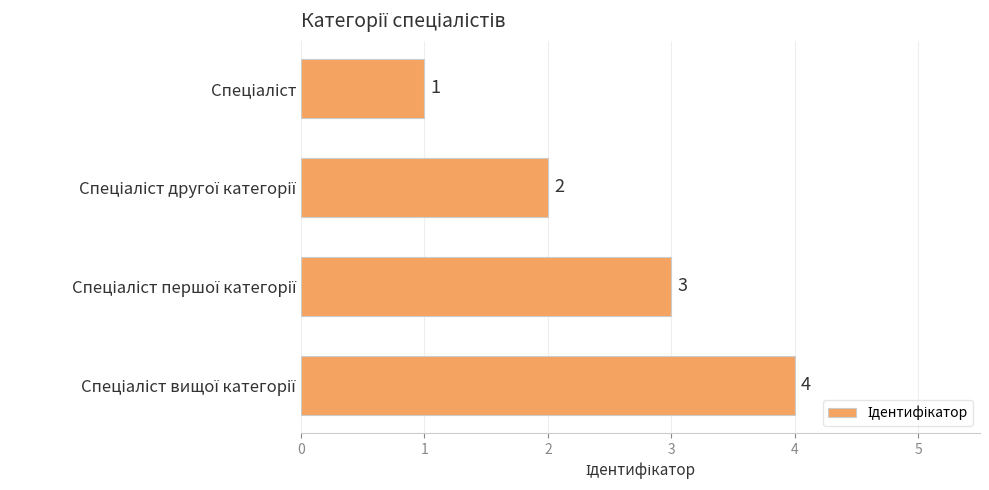

What is the value of the 1st bar from the top?

1